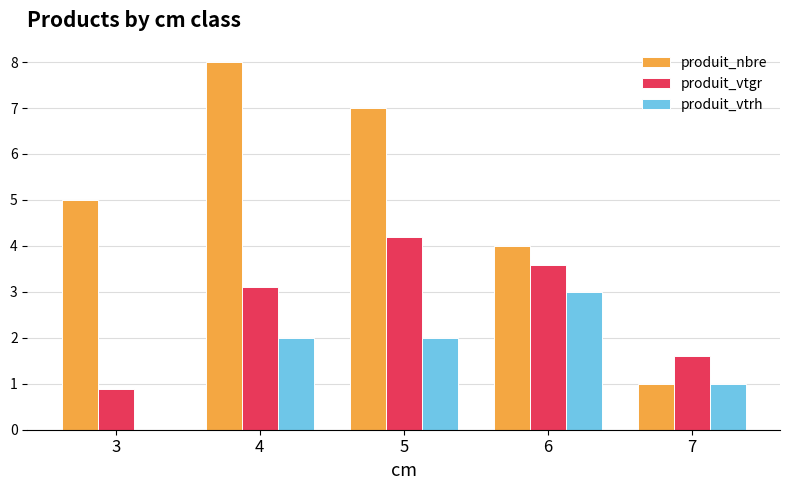

The value of produit_vtgr at 3 is 0.3. True or false?

False